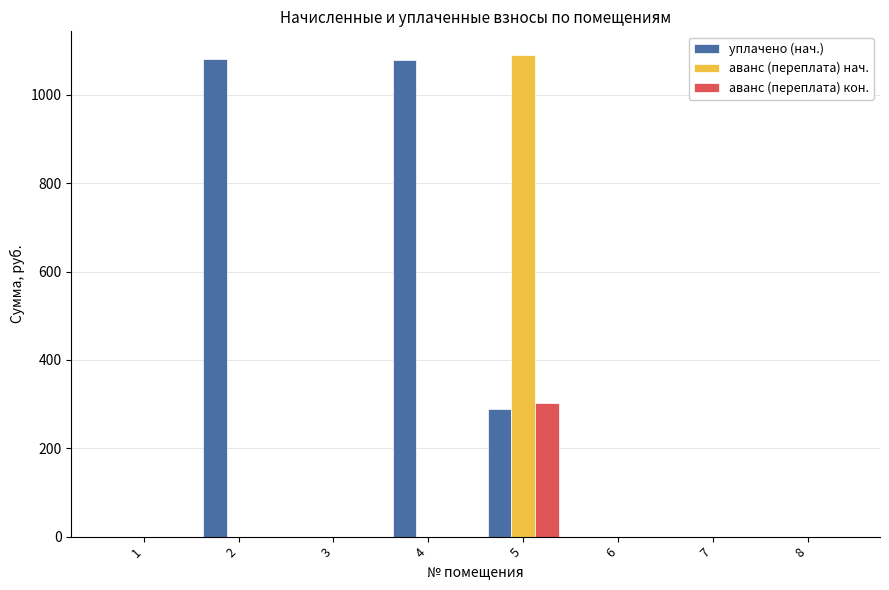

The value of аванс (переплата) кон. at 8 is -133.6. True or false?

False